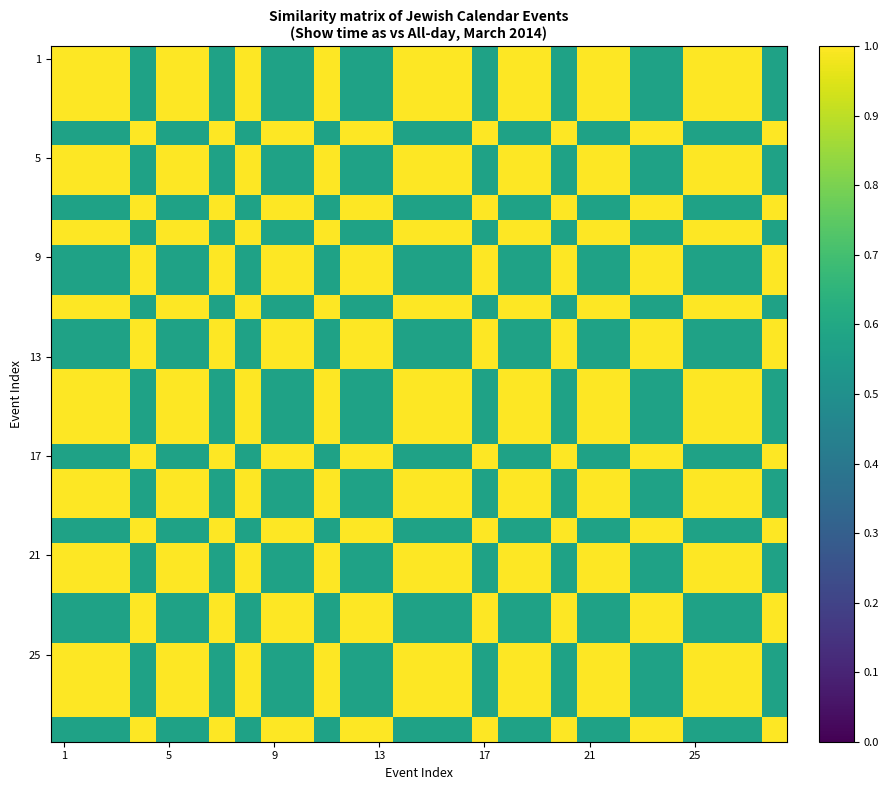

Count the number of categories in the chart.

28